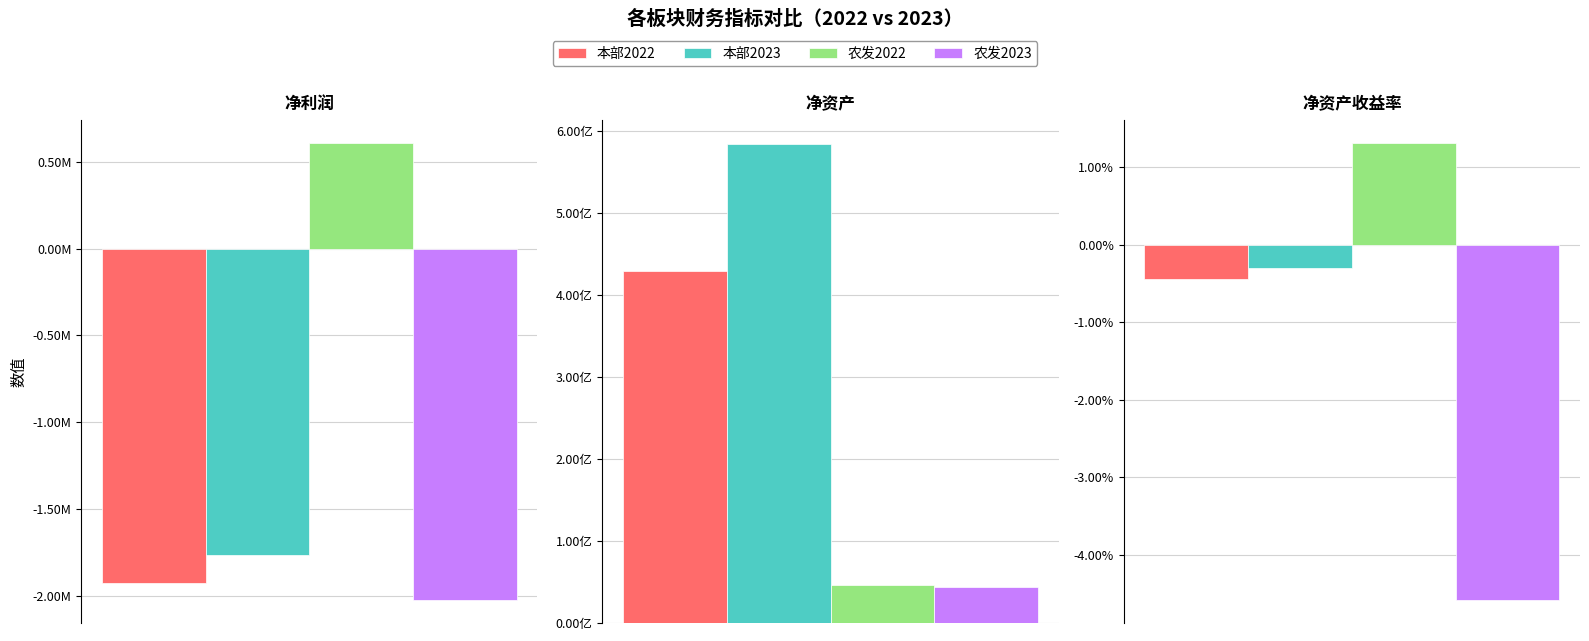

Is it true that 农发2022 equals 60645053.0 at 净资产?

False